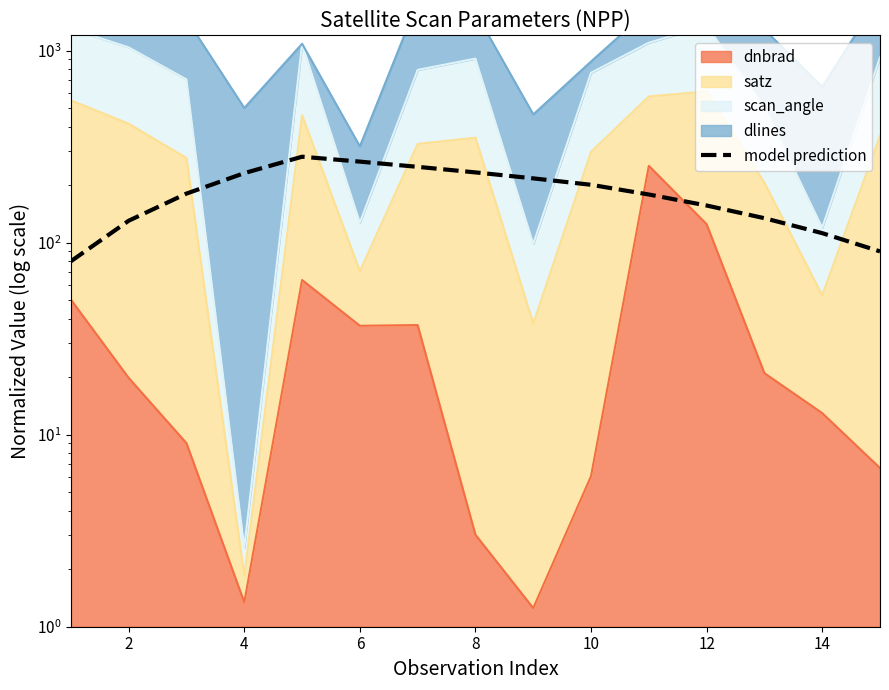

What is the change in value from 2 to 6?

+134